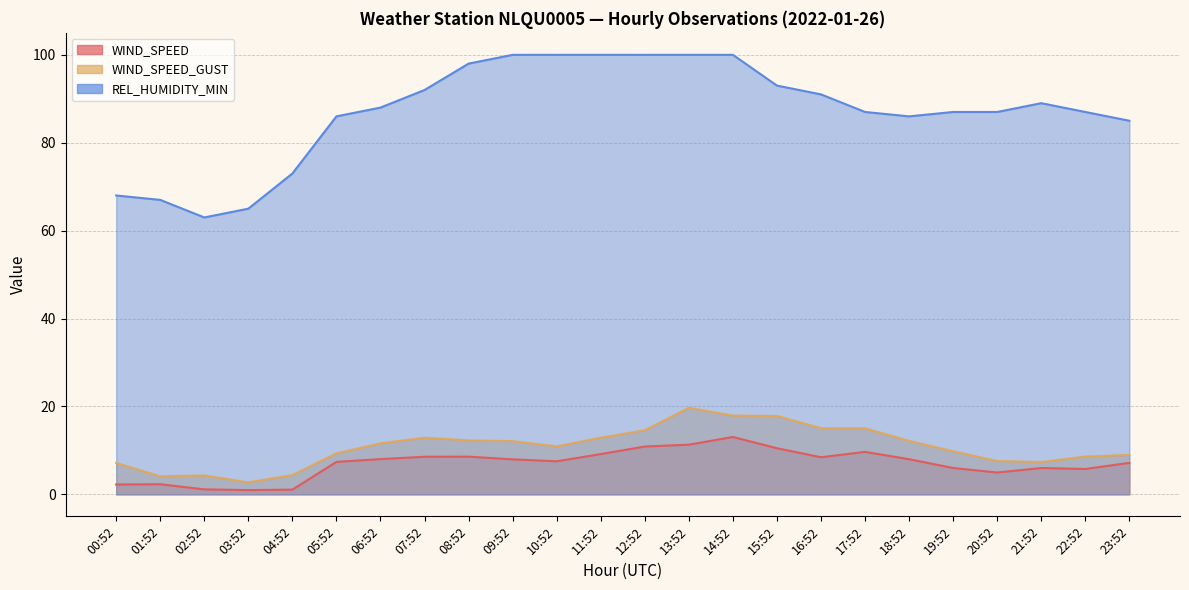

In WIND_SPEED, how many points are higher than both neighbors (excluding endpoints)?

5